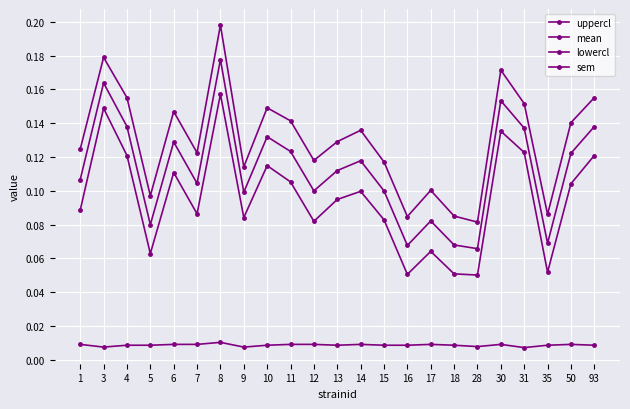

How many series are shown in this chart?

4